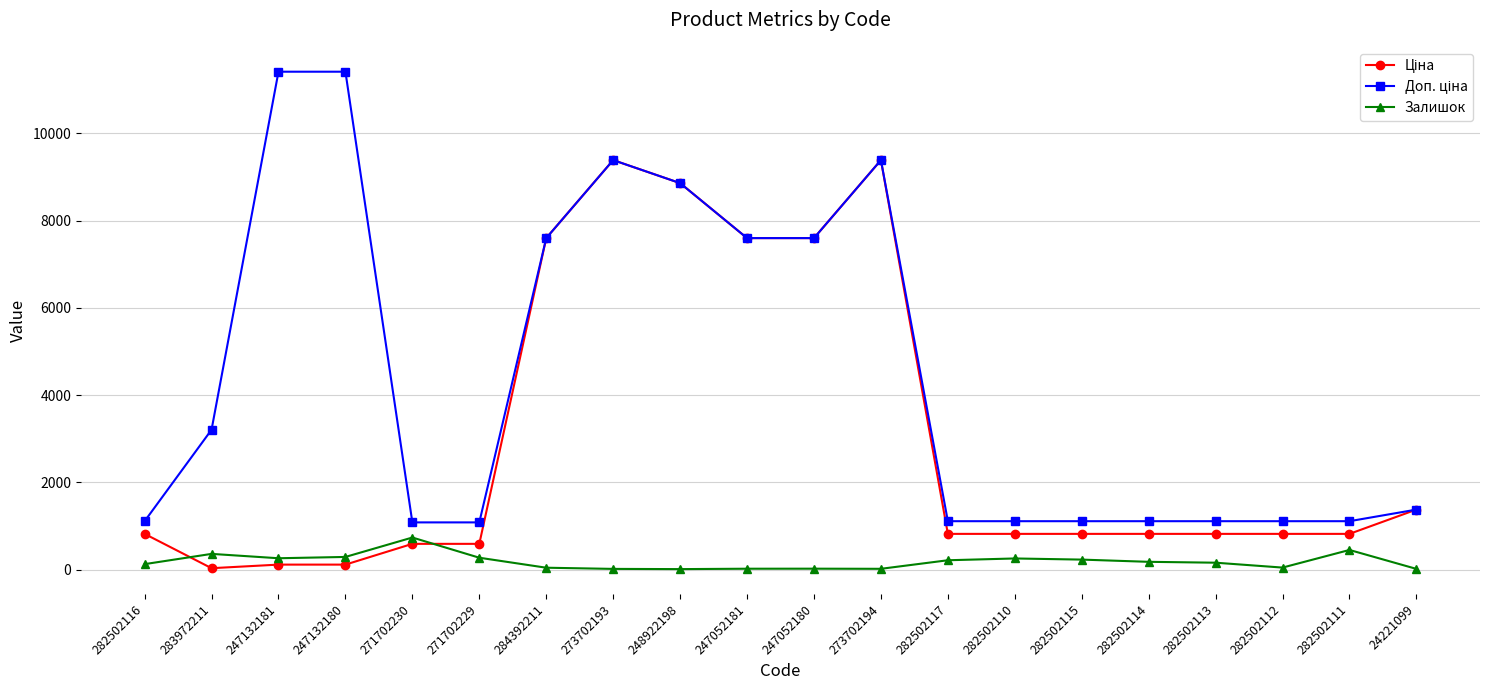

How many lines are shown in the chart?

3